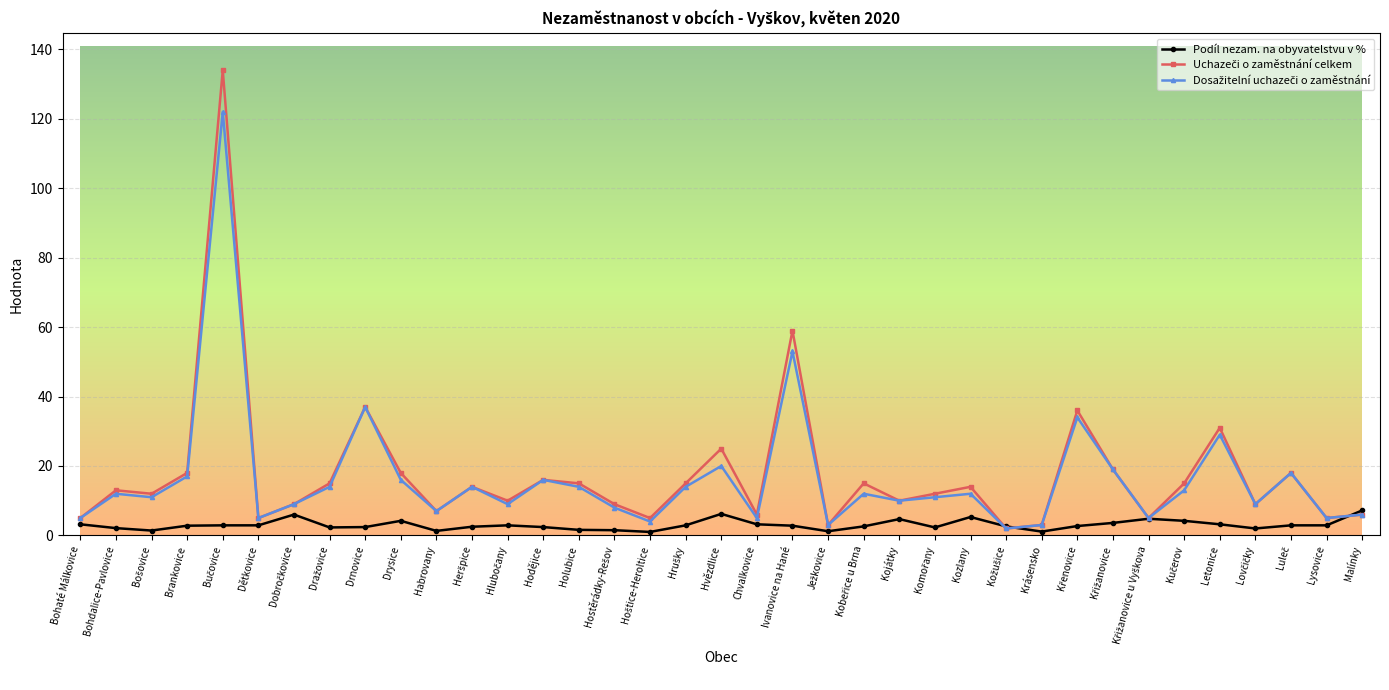

What is the approximate value of Podíl nezam. na obyvatelstvu v % at Drysice?

4.2